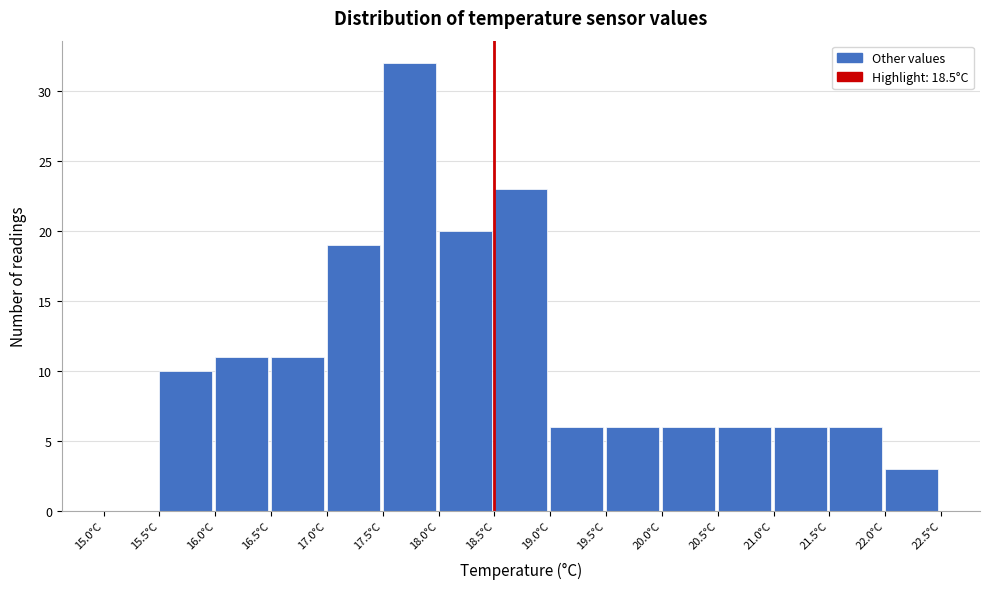

How tall is the bar that spans 17.5 to 18.0 on the x-axis? The values are not printed on the chart, so give them approximately, as read against the axis.

32